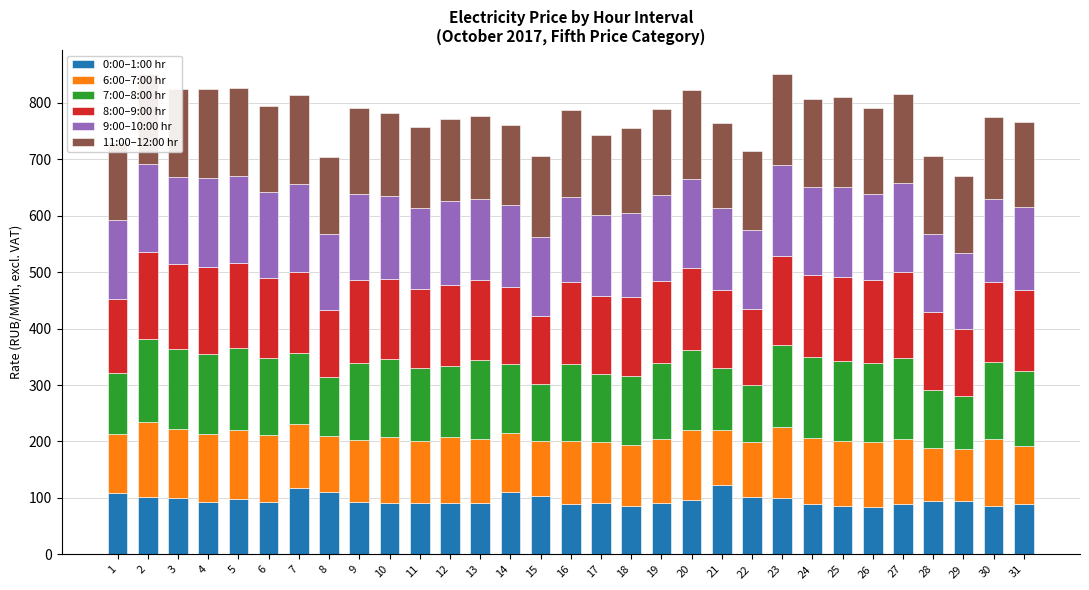

What is the total value across all series at 3?

825.0